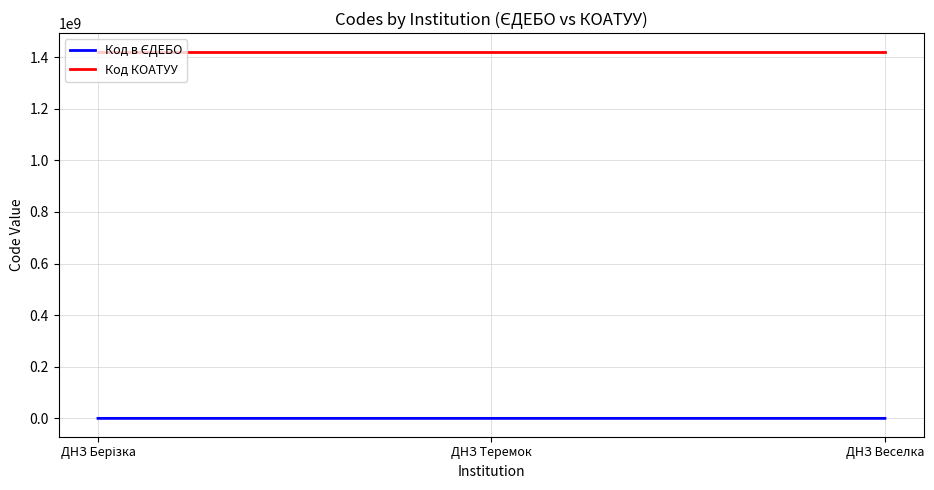

What is the sum of all Код КОАТУУ values?

4264767603